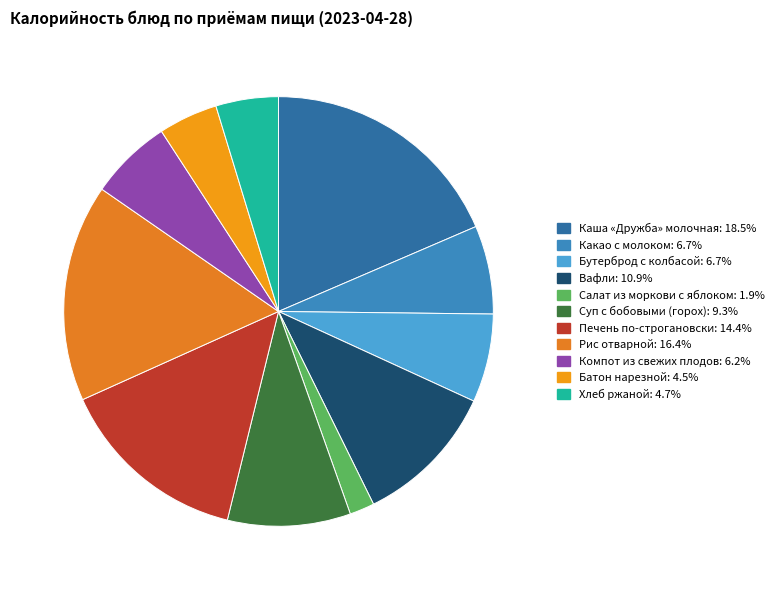

Is Какао с молоком the majority of the pie?

No